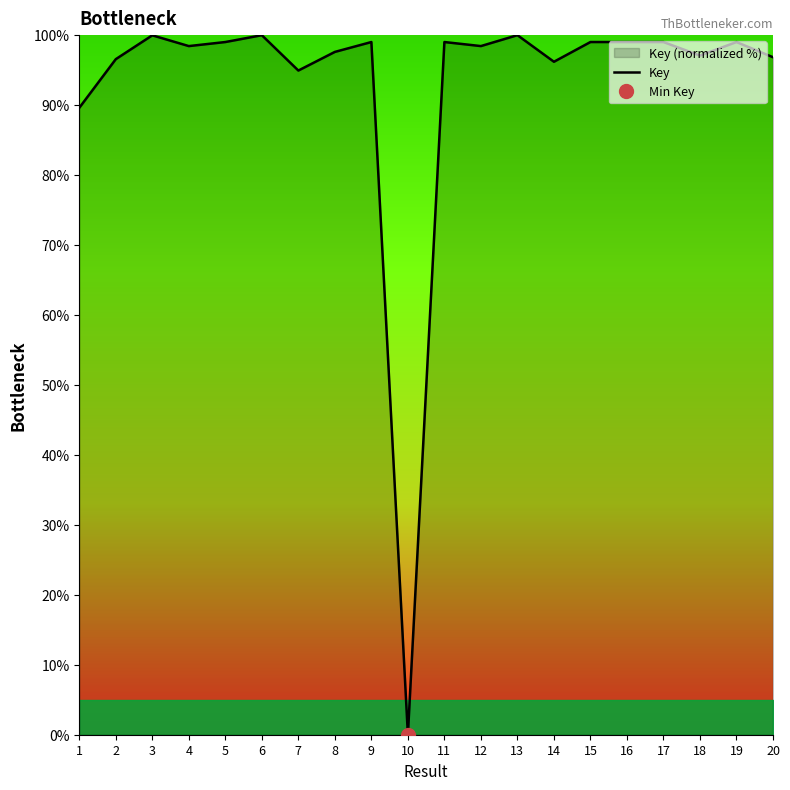

Where is the data nearest to the value 50?

1